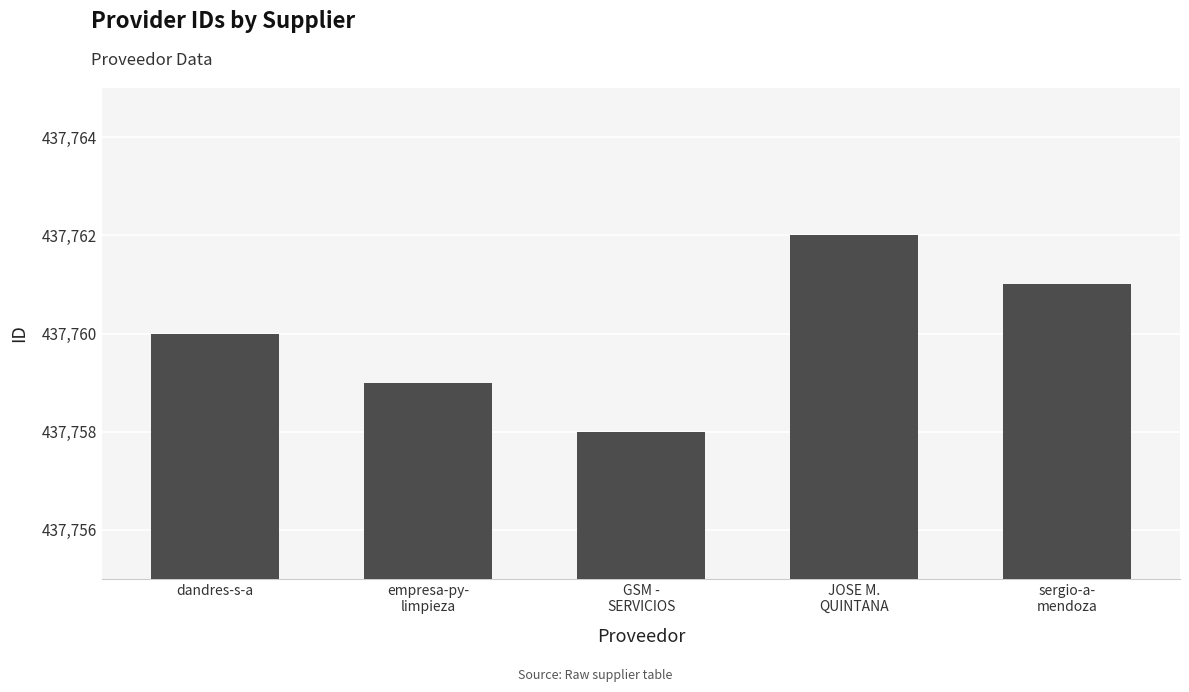

What is the greatest value displayed?

437762